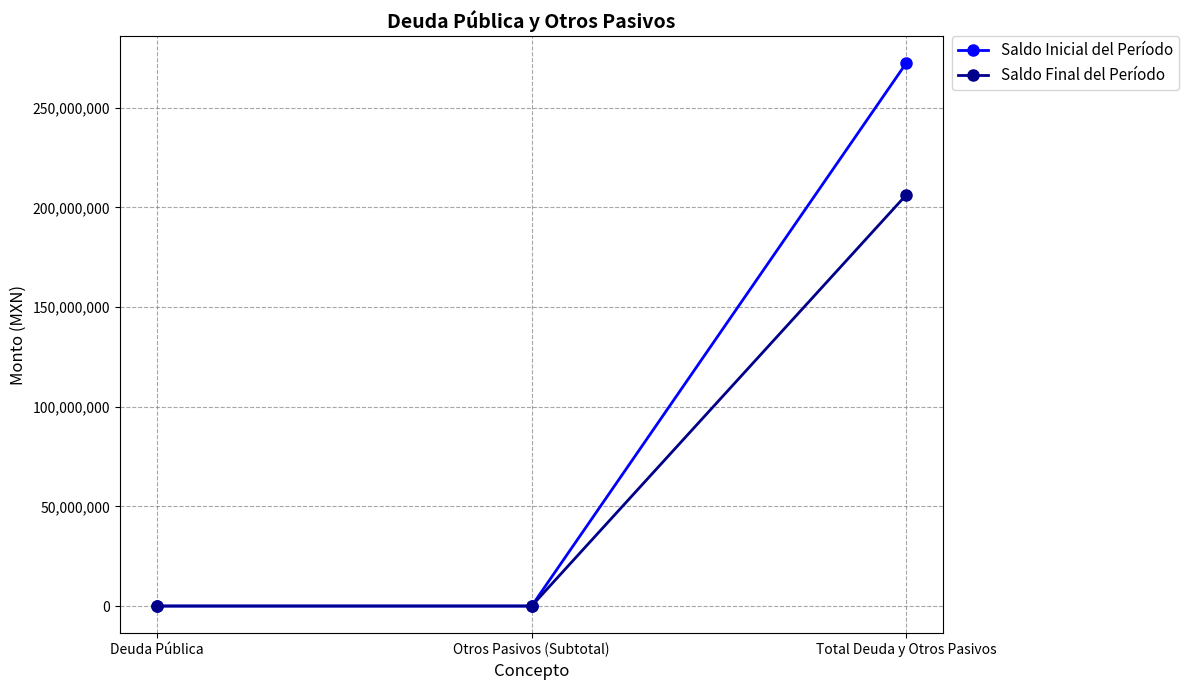

Reading right to left, extract all data points from this chart.

Saldo Inicial del Período: 272288391.6	0.0	0.0
Saldo Final del Período: 206177636.1	0.0	0.0